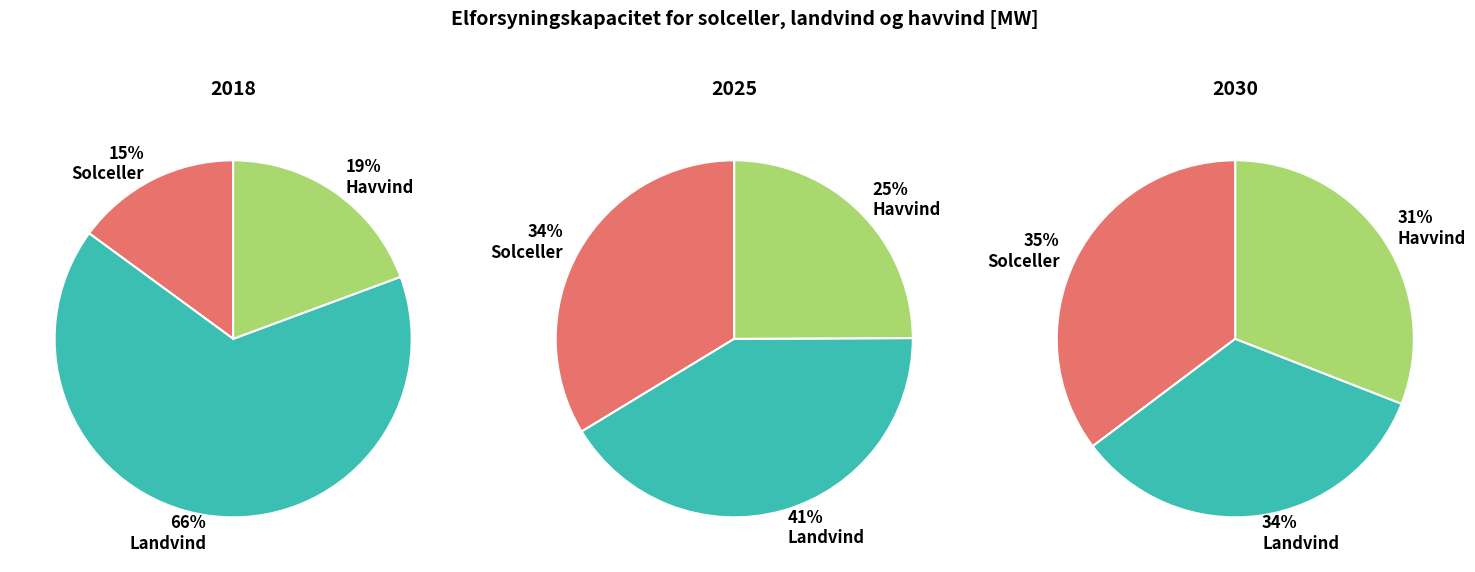

Rank the series by their average value, from lowest to highest.

2018, 2025, 2030